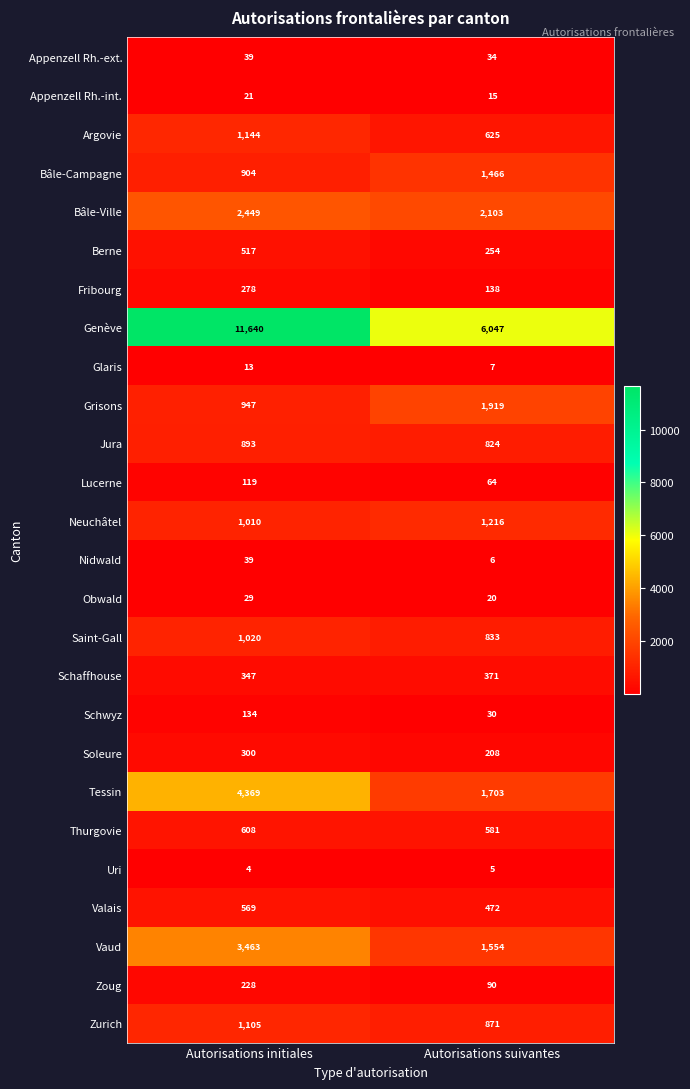

What is the maximum value shown in the chart?

11640